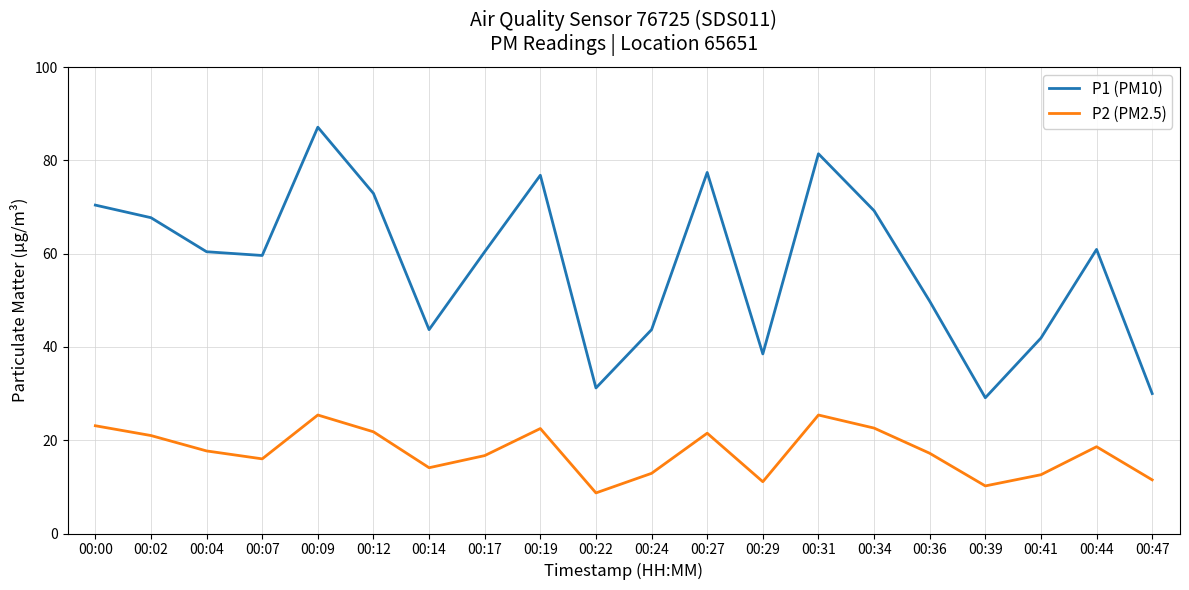

Is it true that P2 (PM2.5) equals 23.1 at 00:00?

True